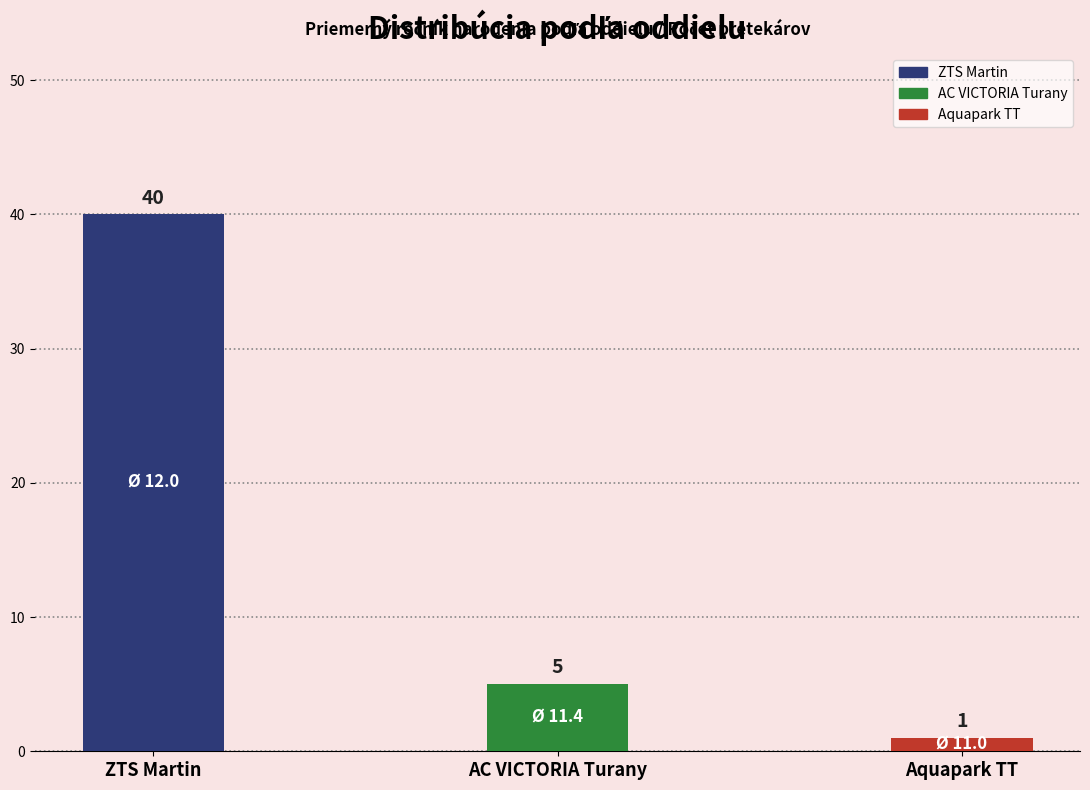

What is the label of the 1st bar from the right?

Aquapark TT